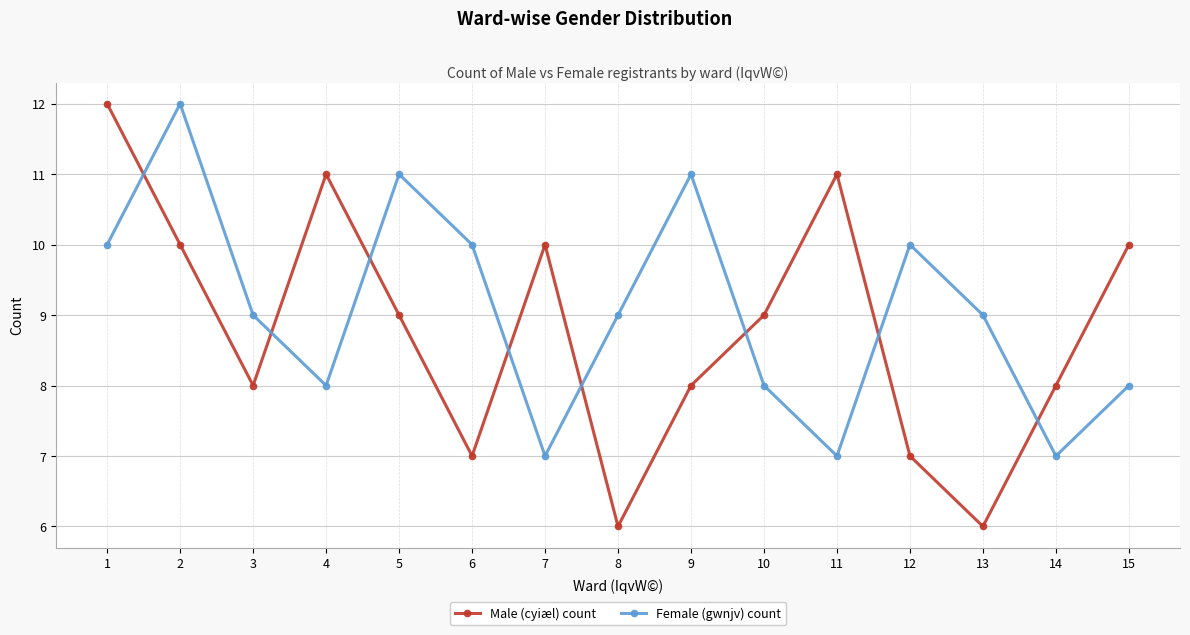

What is the total value across all series at 4?

19